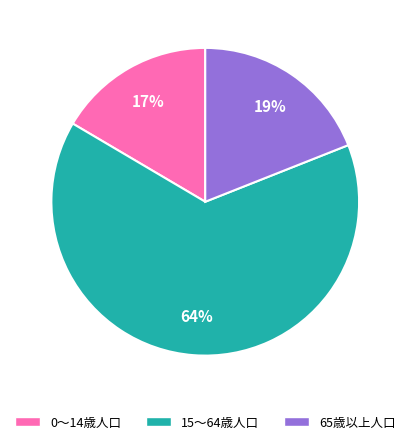

What is the smallest slice in the pie chart?

0～14歳人口